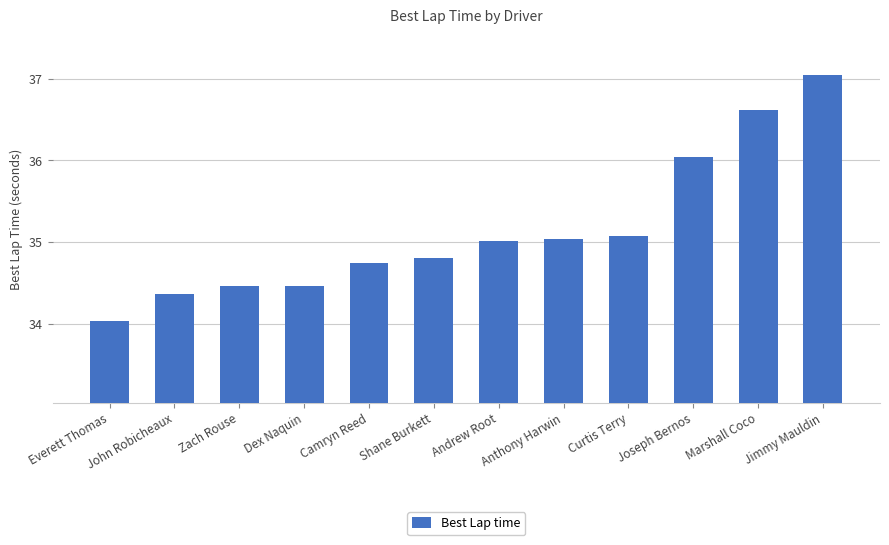

Reading right to left, list all the values displayed in this chart.

Jimmy Mauldin=37.0	Marshall Coco=36.6	Joseph Bernos=36.0	Curtis Terry=35.1	Anthony Harwin=35.0	Andrew Root=35.0	Shane Burkett=34.8	Camryn Reed=34.7	Dex Naquin=34.5	Zach Rouse=34.5	John Robicheaux=34.4	Everett Thomas=34.0